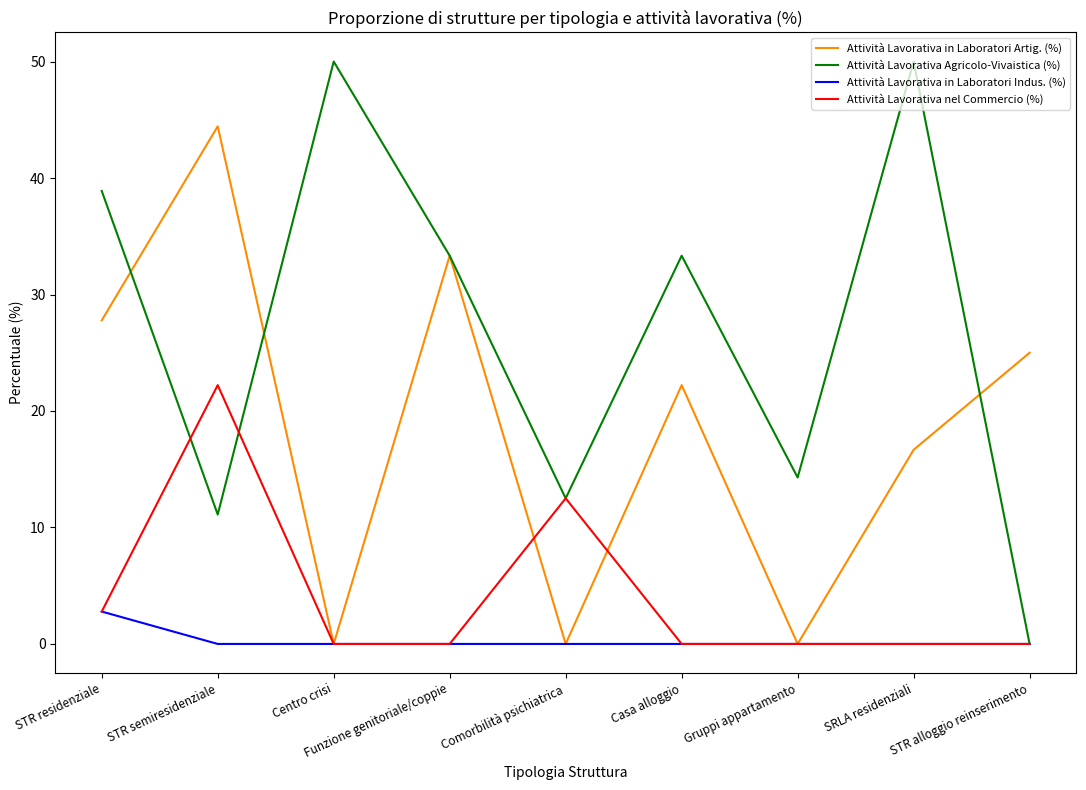

What is the total value across all series at STR alloggio reinserimento?

25.0